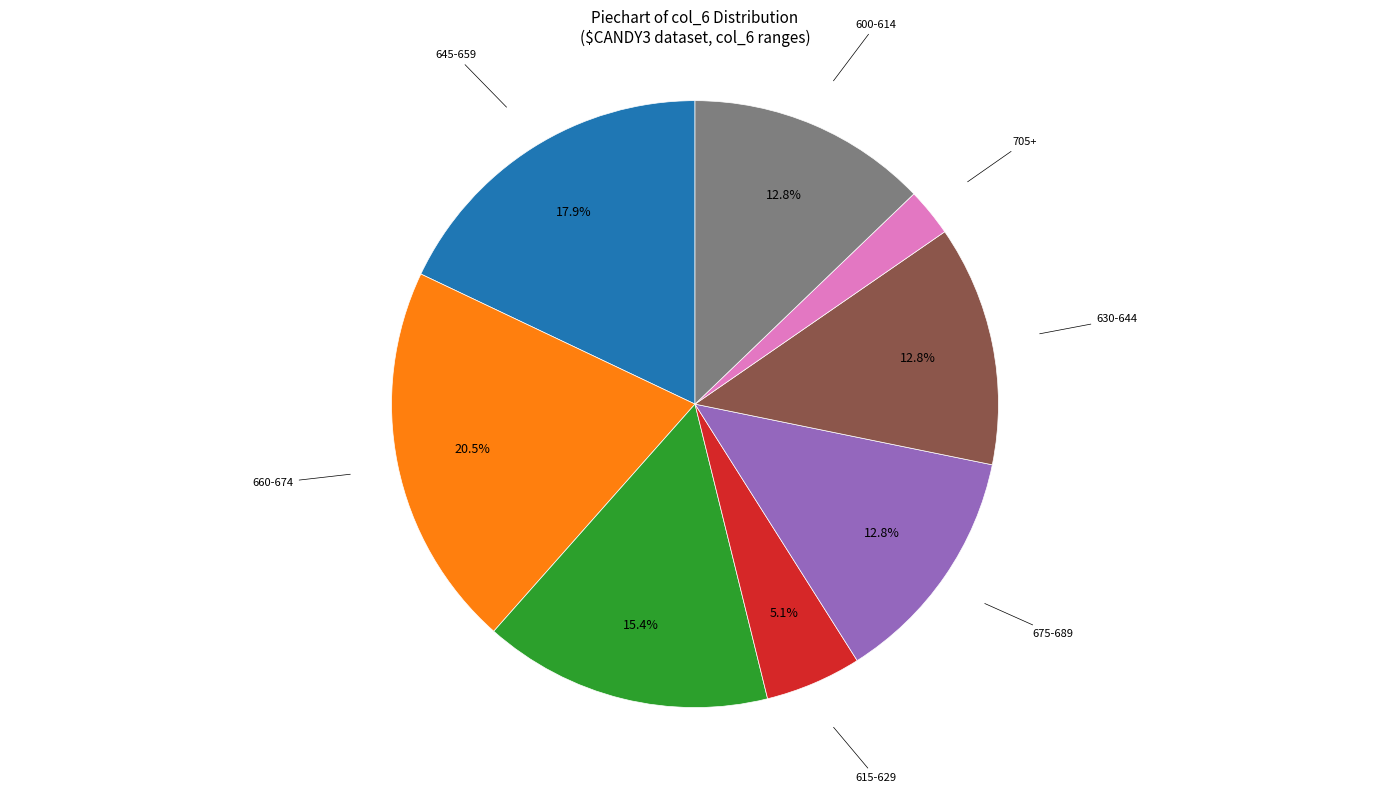

Does any single category account for the majority?

No